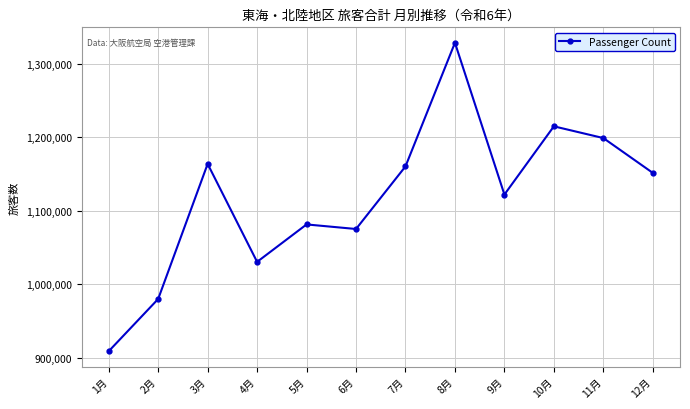

At which category does the data reach its first local peak?

3月